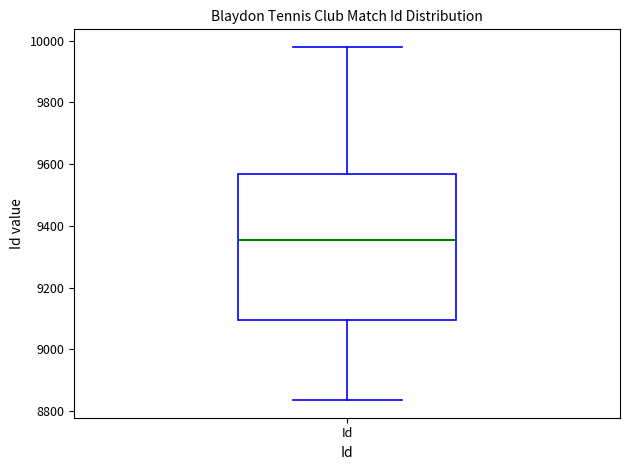

Transcribe this box plot: give where the median line is, the range the box spans, and where the two whiskers end, as read against the y-axis. The values are not printed on the chart, so give them approximately, as read against the axis.

median 9360, box 9100 to 9560, whiskers 8840 to 9980